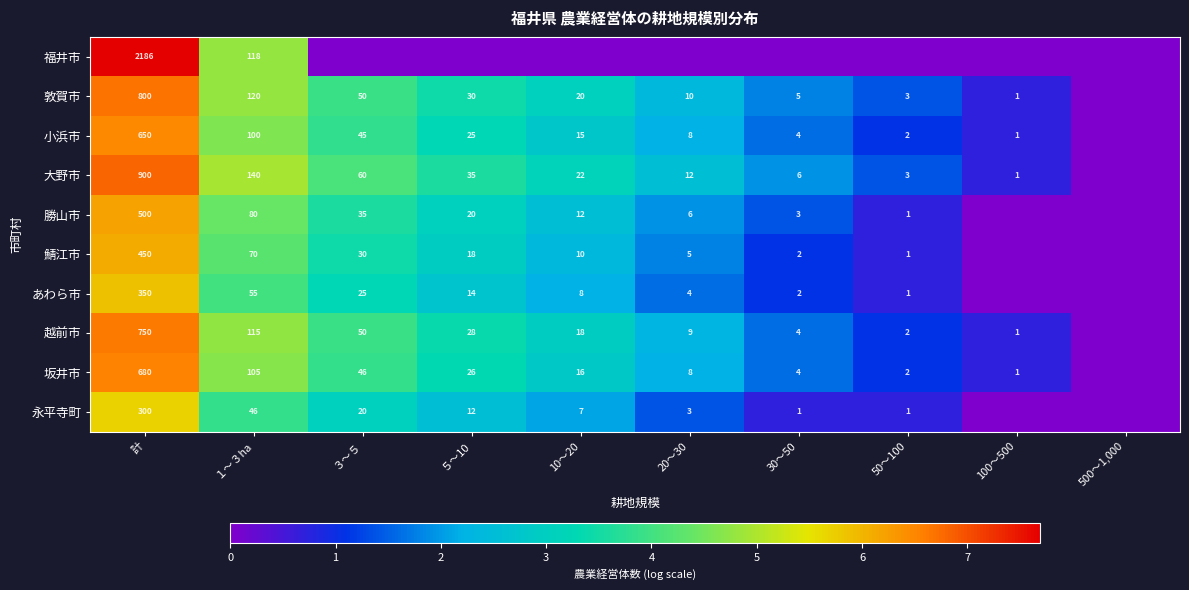

True or false: 越前市 has a value of 28 at ５～10.

True